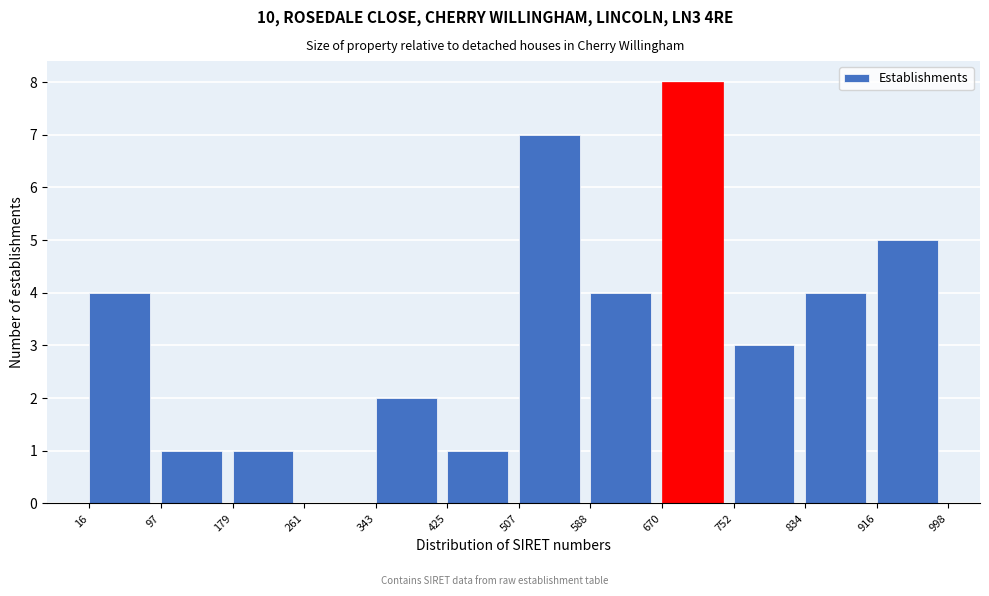

Reading left to right, transcribe this chart: for each bar, give the range it covers on the x-axis and its height. The values are not printed on the chart, so give them approximately, as read against the axis.

16 to 97: 4
97 to 179: 1
179 to 261: 1
261 to 343: 0
343 to 425: 2
425 to 507: 1
507 to 588: 7
588 to 670: 4
670 to 752: 8
752 to 834: 3
834 to 916: 4
916 to 998: 5